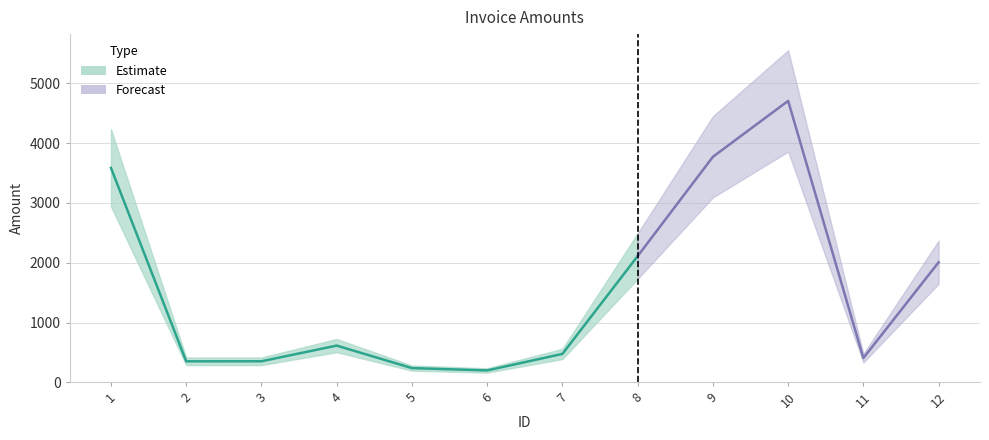

What is the average value?

1567.7